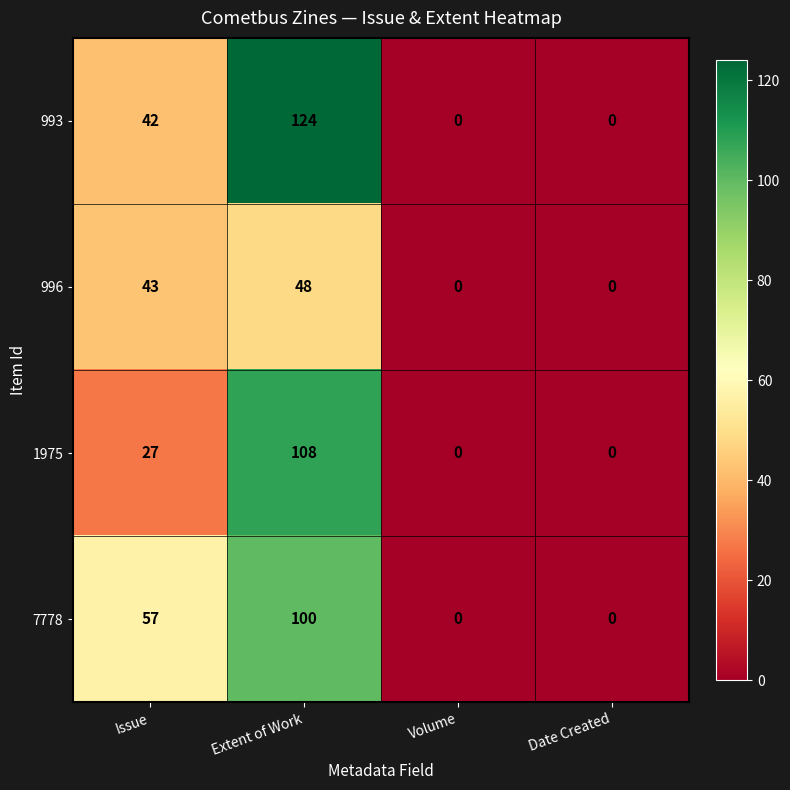

Count the 996 values in the range 0 to 48.

4